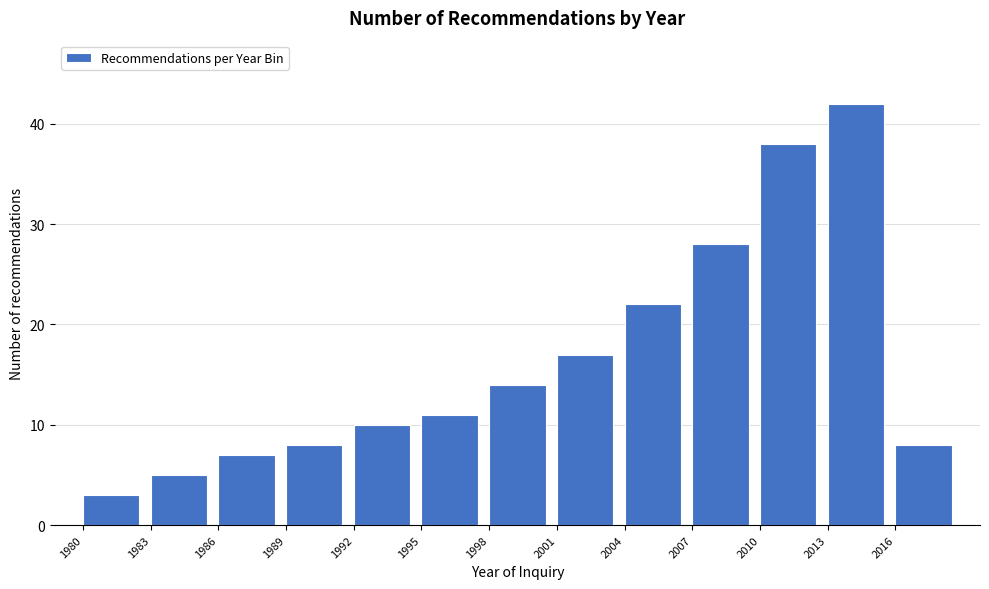

Reading right to left, transcribe all the data shown in this chart.

8	42	38	28	22	17	14	11	10	8	7	5	3